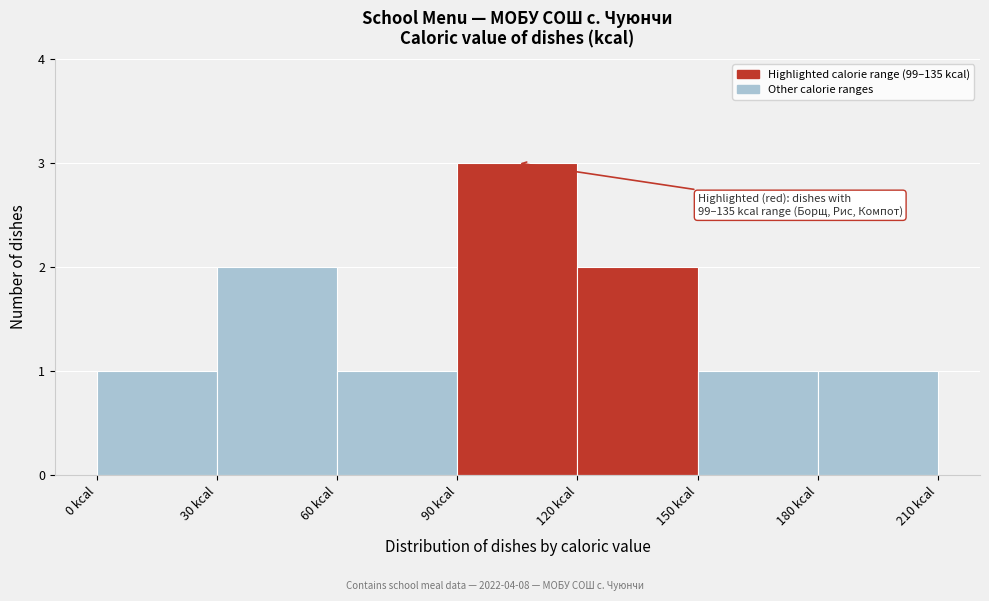

Over which range of the x-axis is the bar tallest?

90 to 120